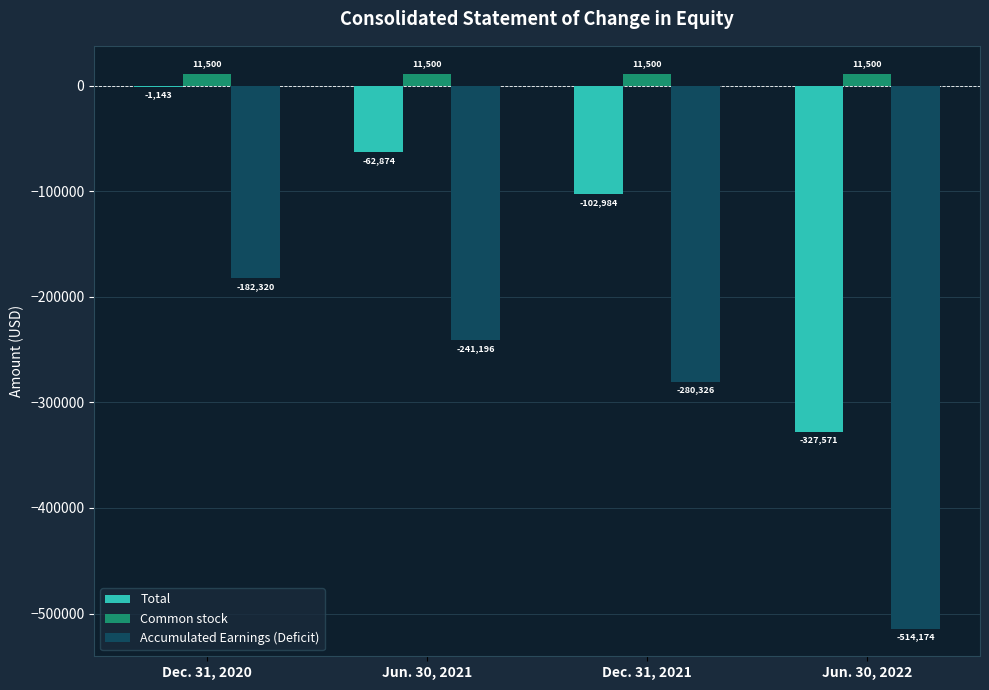

Read the Accumulated Earnings (Deficit) value at Dec. 31, 2020.

-182320